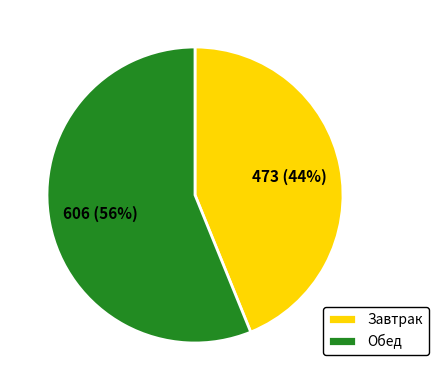

True or false: Завтрак accounts for 55% of the total.

False